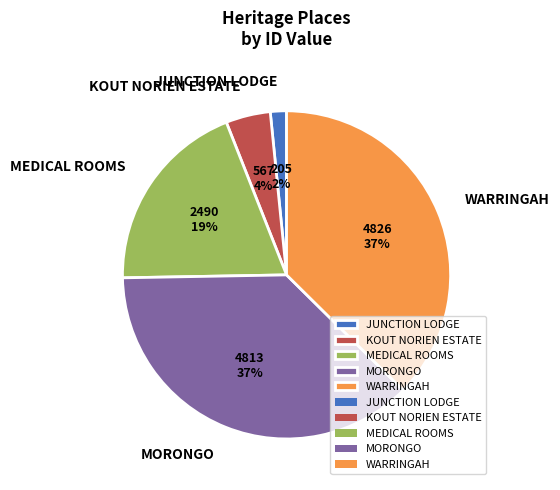

Does KOUT NORIEN ESTATE account for over 50% of the chart?

No